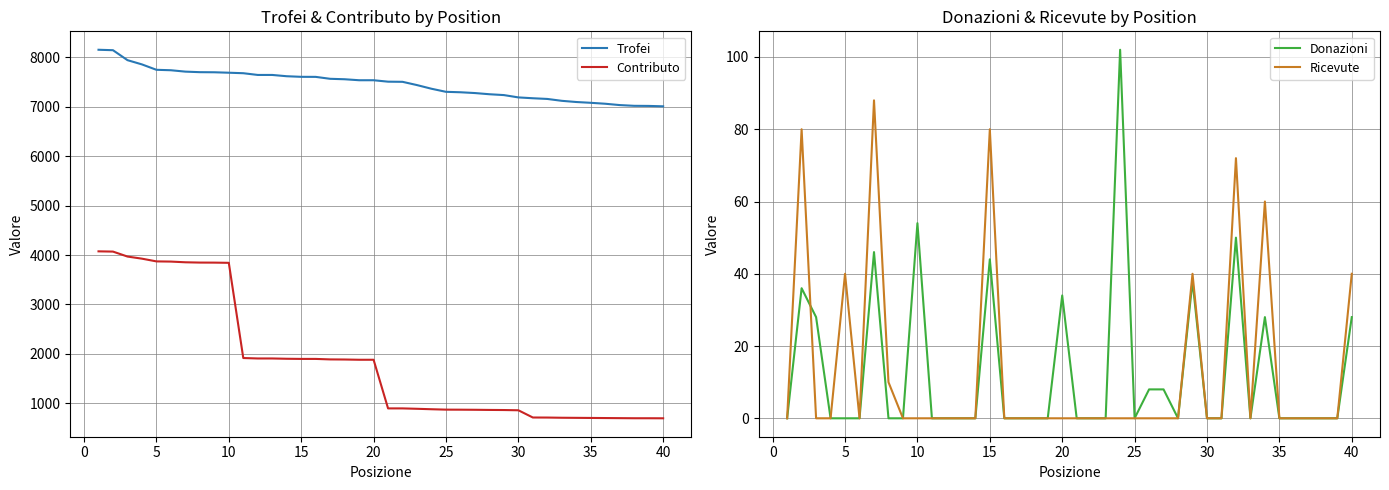

True or false: Trofei and Contributo intersect in this chart.

False